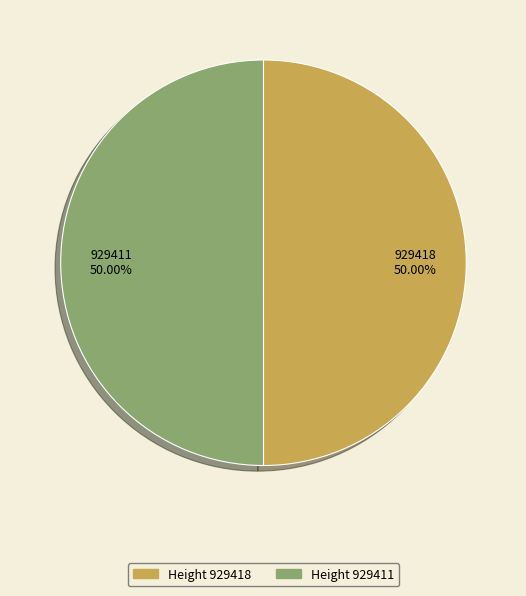

Count the number of slices in the pie.

2